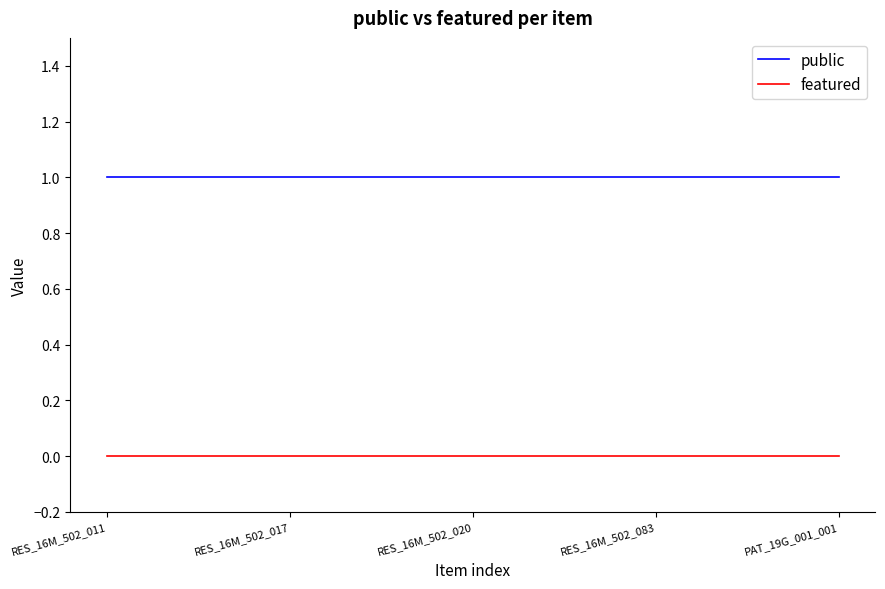

What position from the left is RES_16M_502_020?

3